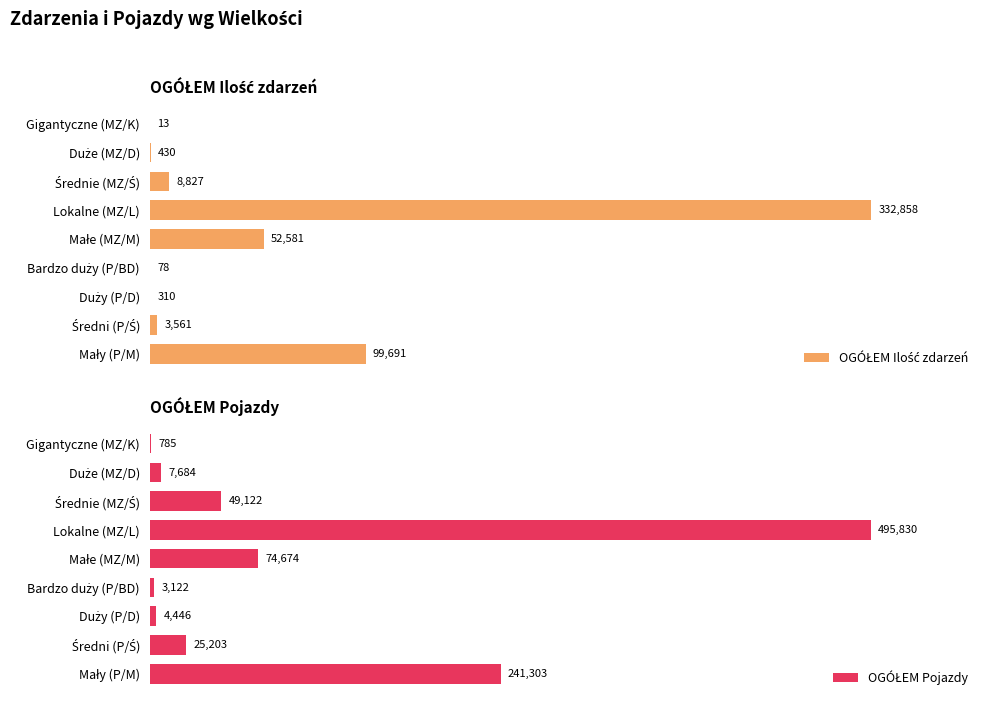

What is the value of the OGÓŁEM Pojazdy bar at the 5th from the left?

74674